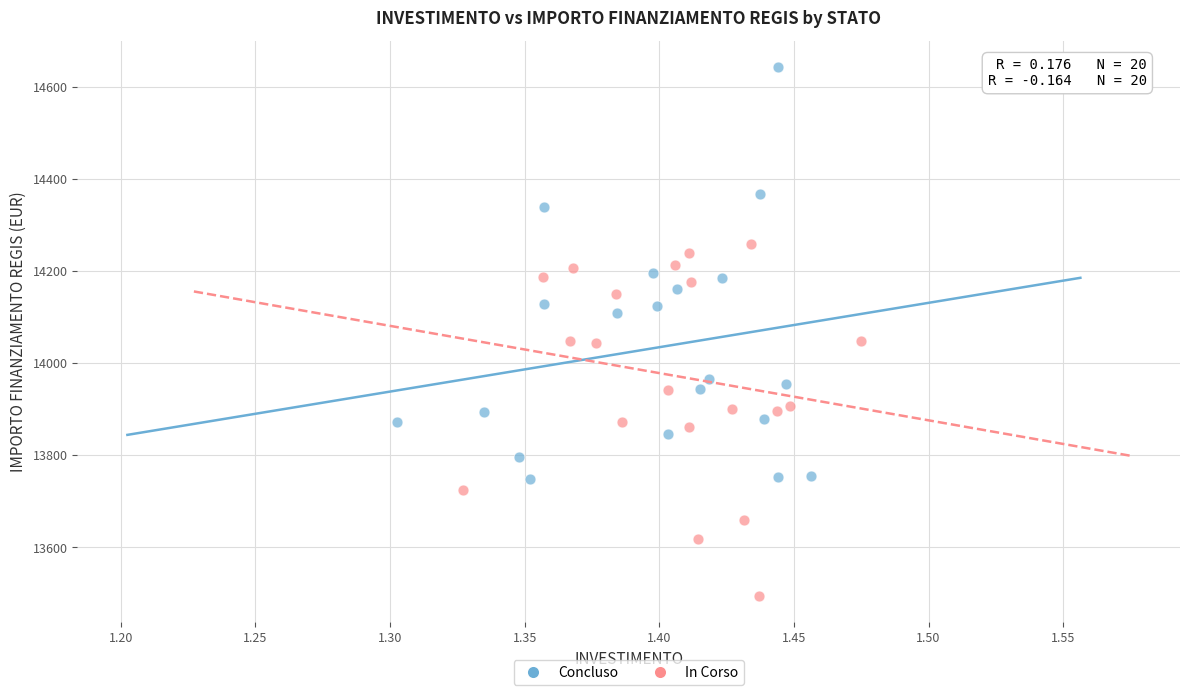

Which series reaches the minimum Y coordinate?

In Corso